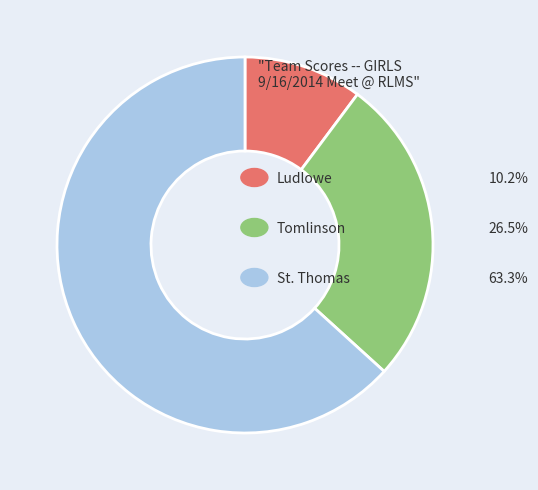

Is there a majority slice in this chart?

Yes